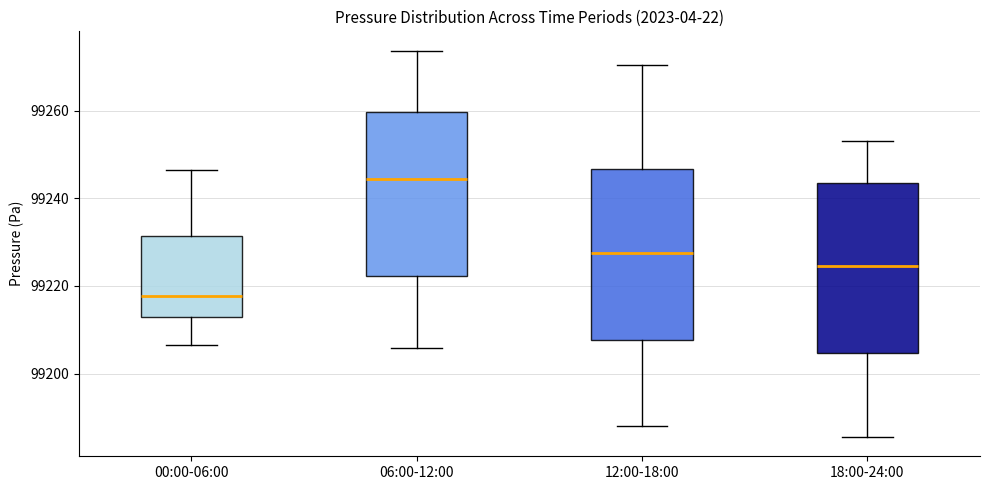

Reading left to right, read every box against the y-axis: the position of its median line, the range the box covers, and the ends of its whiskers. The values are not printed on the chart, so give them approximately, as read against the axis.

00:00-06:00: median 99218, box 99212 to 99232, whiskers 99206 to 99246
06:00-12:00: median 99244, box 99222 to 99260, whiskers 99206 to 99274
12:00-18:00: median 99228, box 99208 to 99246, whiskers 99188 to 99270
18:00-24:00: median 99224, box 99204 to 99244, whiskers 99186 to 99254